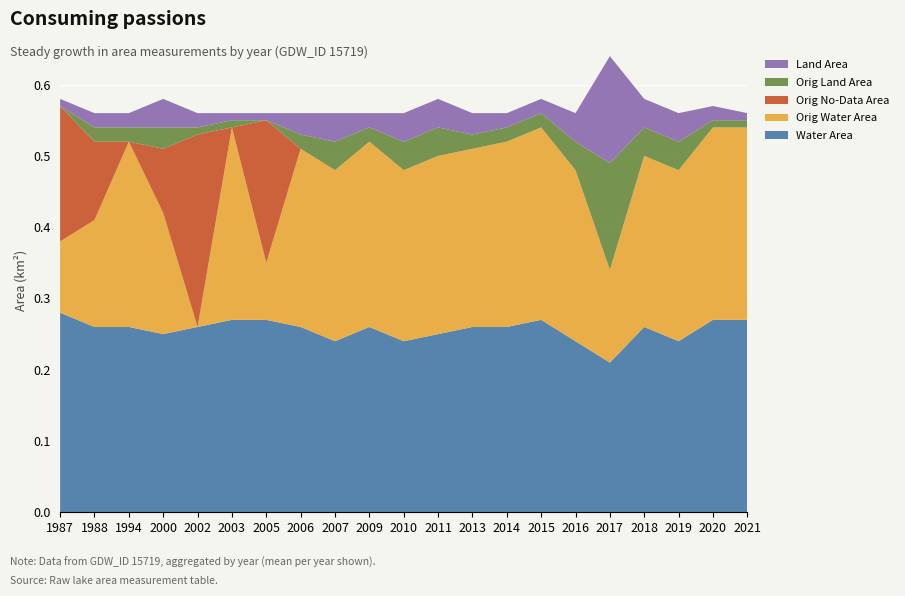

Reading left to right, list all the values displayed in this chart.

waterArea: 1987=0.3	1988=0.3	1994=0.3	2000=0.2	2002=0.3	2003=0.3	2005=0.3	2006=0.3	2007=0.2	2009=0.3	2010=0.2	2011=0.2	2013=0.3	2014=0.3	2015=0.3	2016=0.2	2017=0.2	2018=0.3	2019=0.2	2020=0.3	2021=0.3
origWaterArea: 1987=0.1	1988=0.1	1994=0.3	2000=0.2	2002=0.0	2003=0.3	2005=0.1	2006=0.2	2007=0.2	2009=0.3	2010=0.2	2011=0.2	2013=0.2	2014=0.3	2015=0.3	2016=0.2	2017=0.1	2018=0.2	2019=0.2	2020=0.3	2021=0.3
origNoDataArea: 1987=0.2	1988=0.1	1994=0.0	2000=0.1	2002=0.3	2003=0.0	2005=0.2	2006=0.0	2007=0.0	2009=0.0	2010=0.0	2011=0.0	2013=0.0	2014=0.0	2015=0.0	2016=0.0	2017=0.0	2018=0.0	2019=0.0	2020=0.0	2021=0.0
origlandArea: 1987=0.0	1988=0.0	1994=0.0	2000=0.0	2002=0.0	2003=0.0	2005=0.0	2006=0.0	2007=0.0	2009=0.0	2010=0.0	2011=0.0	2013=0.0	2014=0.0	2015=0.0	2016=0.0	2017=0.1	2018=0.0	2019=0.0	2020=0.0	2021=0.0
landArea: 1987=0.0	1988=0.0	1994=0.0	2000=0.0	2002=0.0	2003=0.0	2005=0.0	2006=0.0	2007=0.0	2009=0.0	2010=0.0	2011=0.0	2013=0.0	2014=0.0	2015=0.0	2016=0.0	2017=0.1	2018=0.0	2019=0.0	2020=0.0	2021=0.0